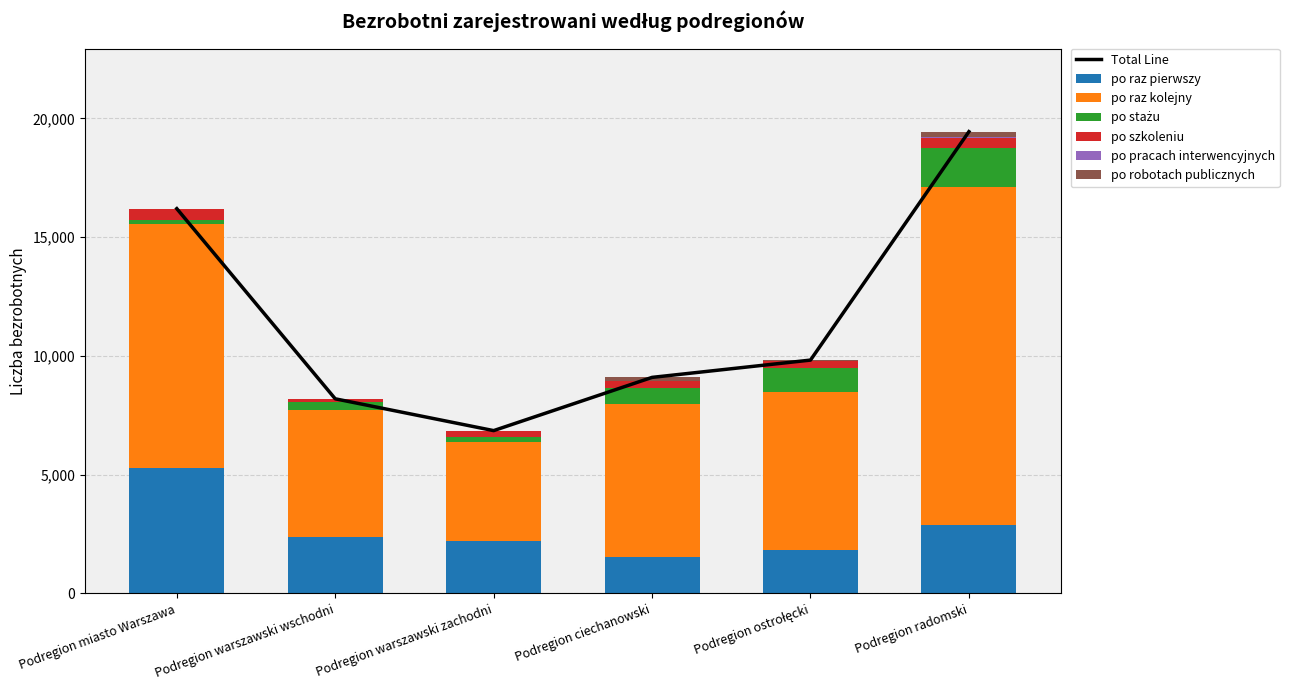

Read the po stażu value at Podregion warszawski wschodni, to the nearest 10.

320